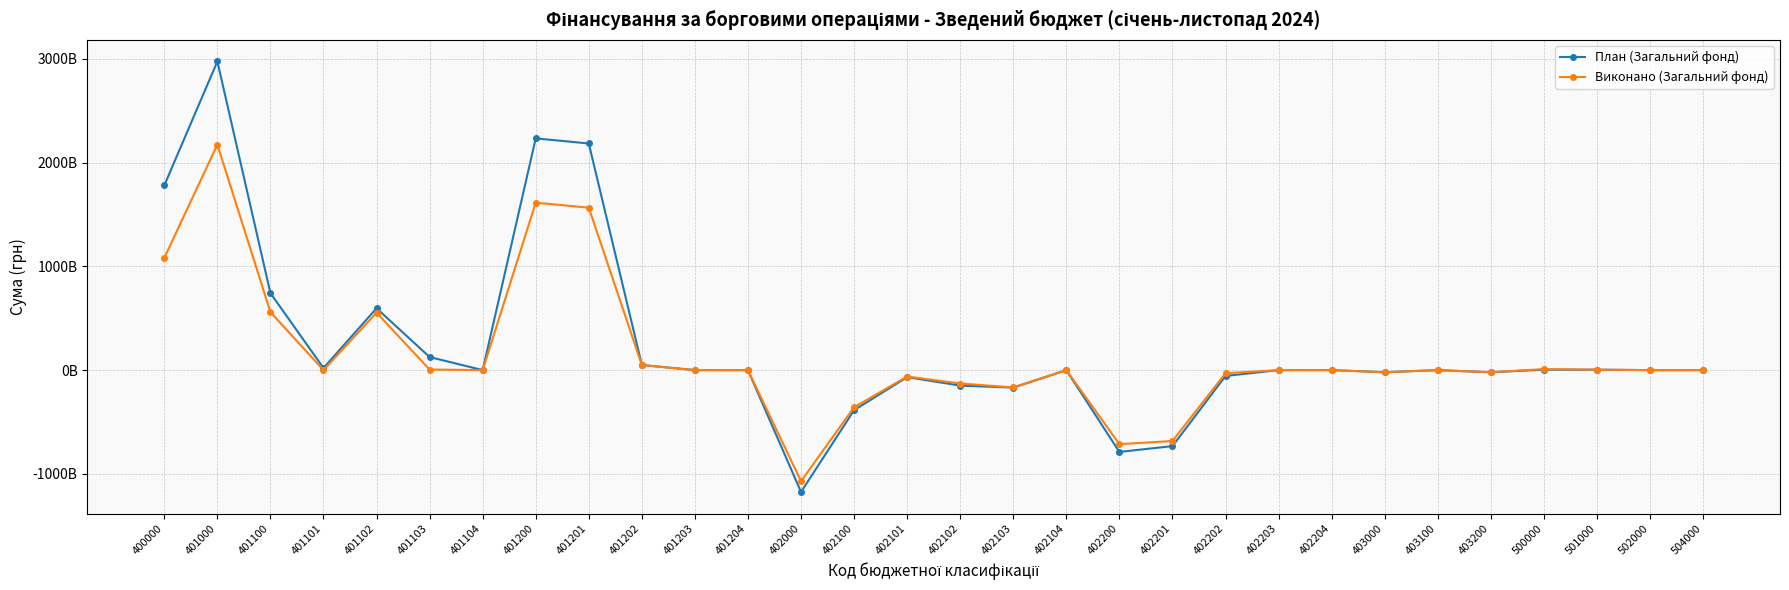

Which series has the largest range (max minus min)?

План (Загальний фонд)